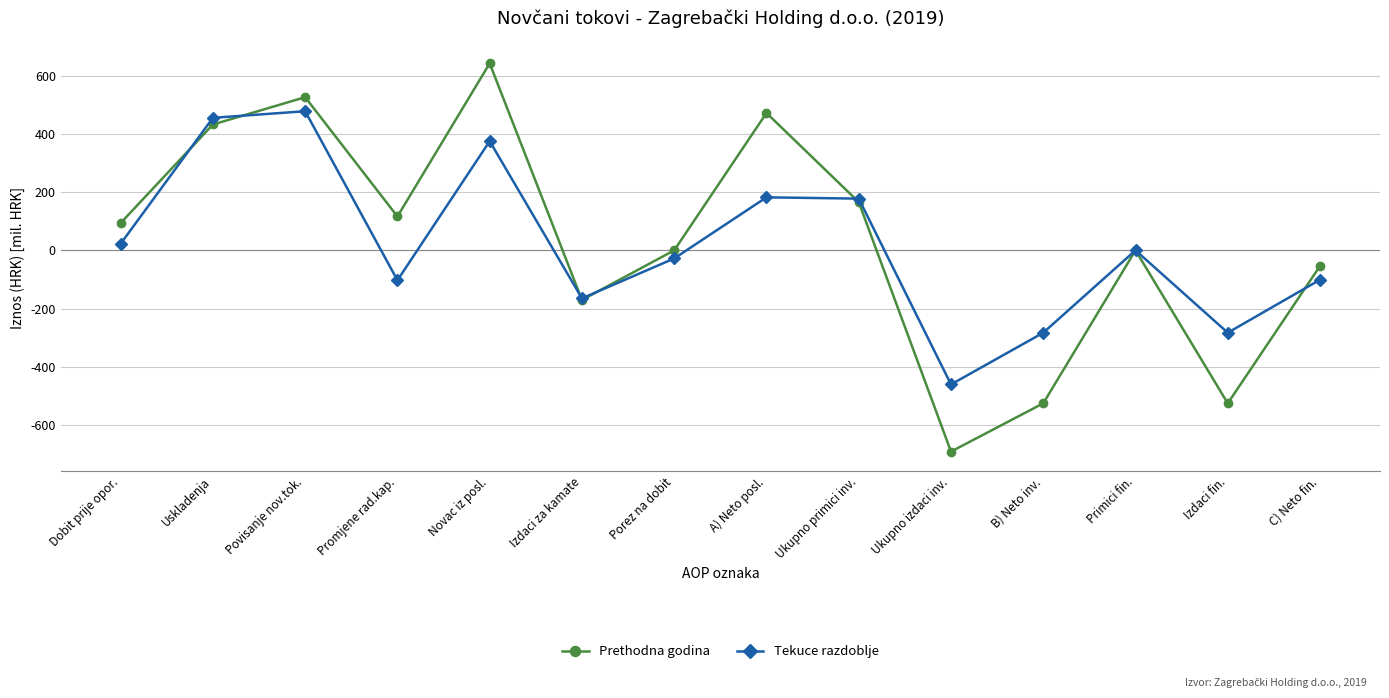

Does the chart display data point markers on the line(s)?

Yes